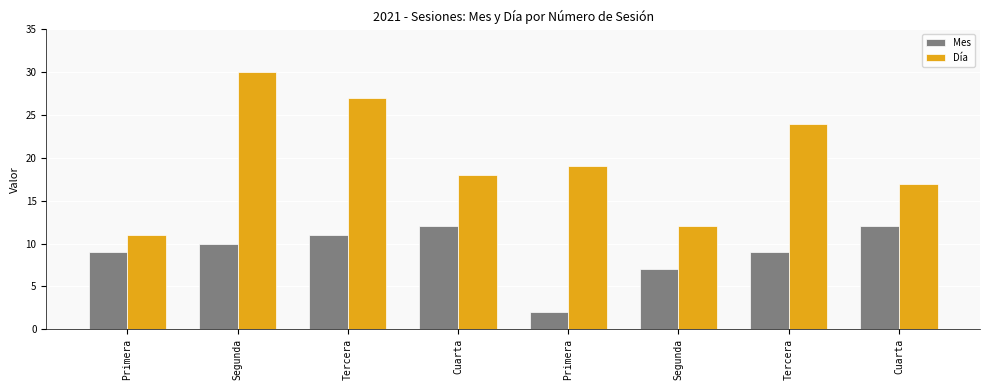

The Mes series shows 17 at Tercera. True or false?

False